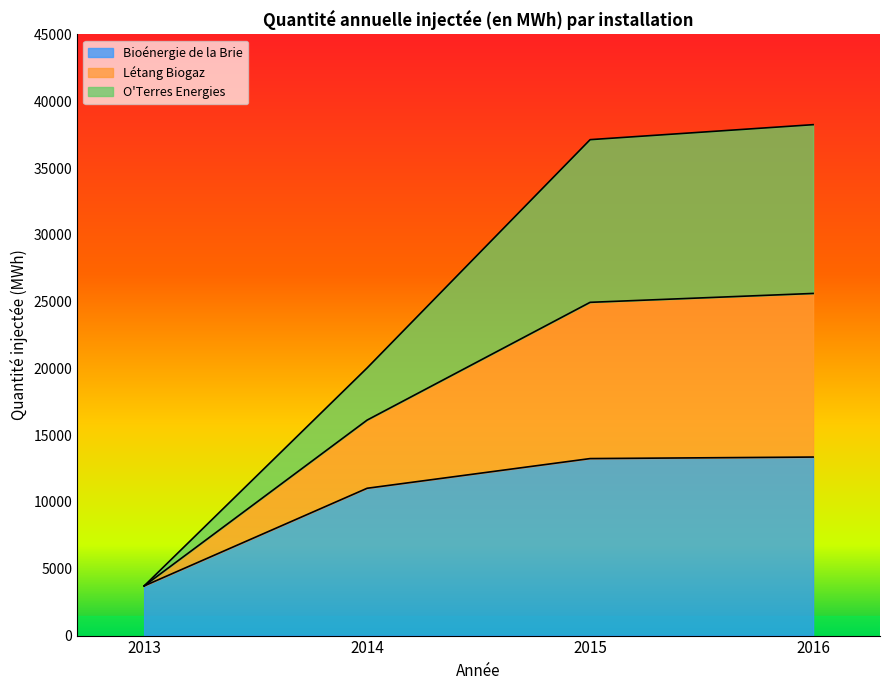

At how many categories does at least one series exceed 22477?

2